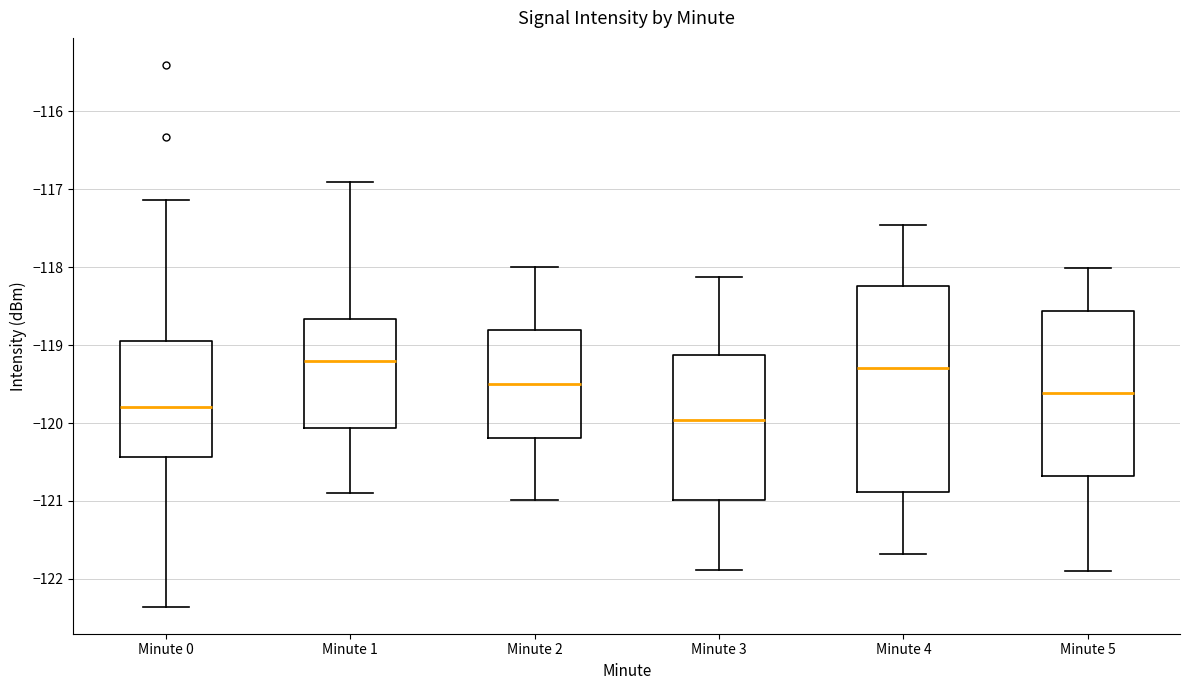

Where does the median line of the box for Minute 2 sit on the y-axis? The values are not printed on the chart, so give them approximately, as read against the axis.

-119.5